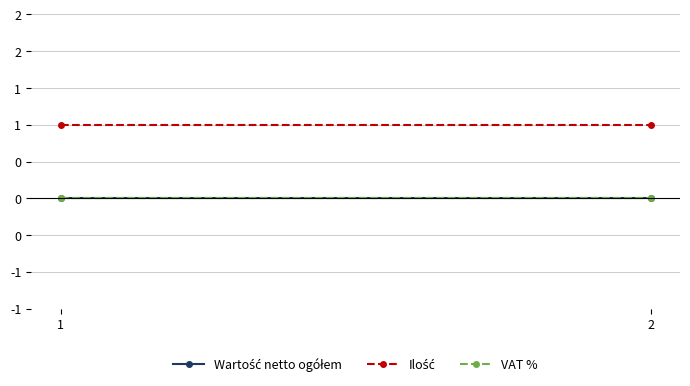

How many lines are shown in the chart?

3